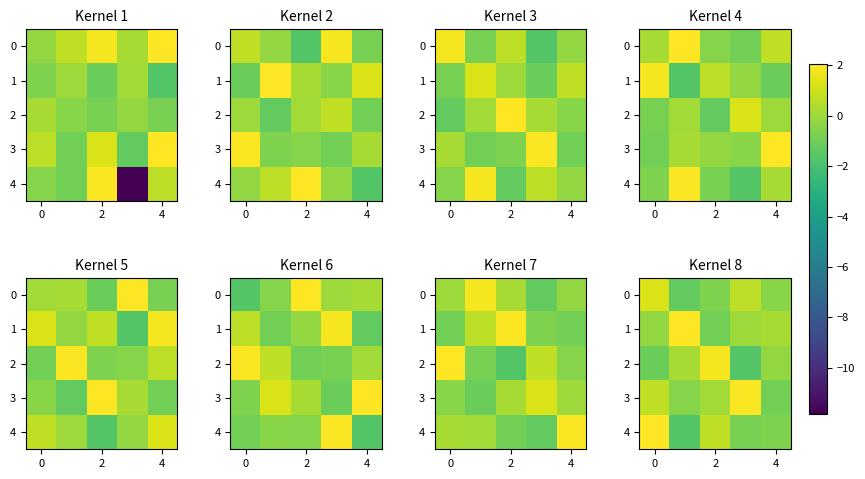

How many values in the 4 series are below 0?

3